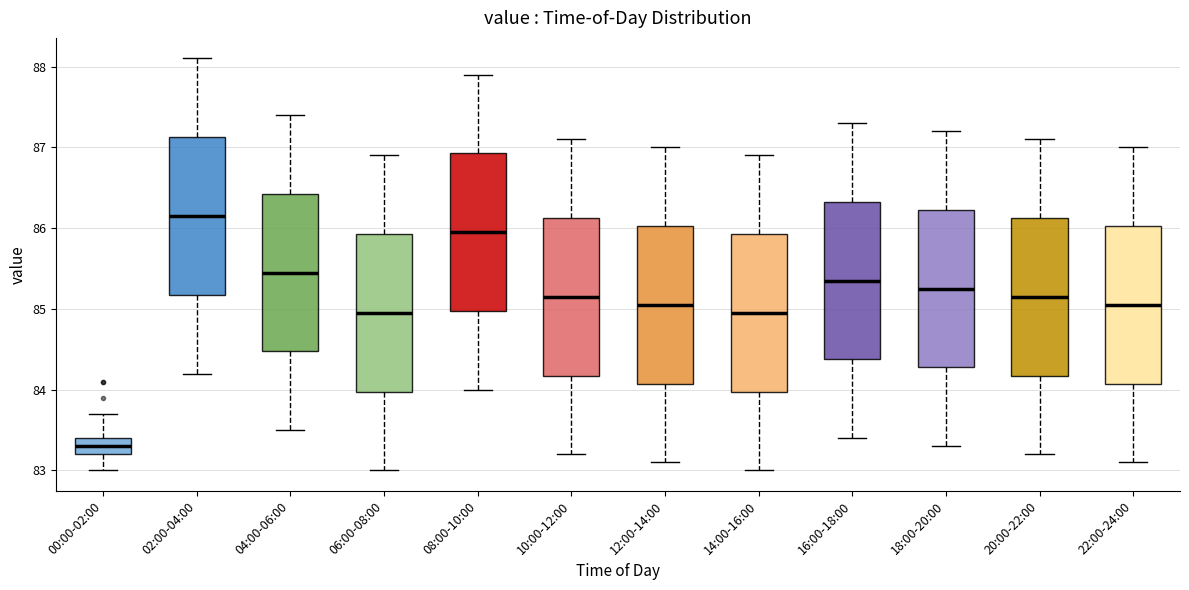

Reading left to right, transcribe this box plot: for each box, give where its median line is, the range the box spans, and where its two whiskers end, as read against the y-axis. The values are not printed on the chart, so give them approximately, as read against the axis.

00:00-02:00: median 83.3, box 83.2 to 83.4, whiskers 83.0 to 83.7
02:00-04:00: median 86.2, box 85.2 to 87.1, whiskers 84.2 to 88.1
04:00-06:00: median 85.5, box 84.5 to 86.4, whiskers 83.5 to 87.4
06:00-08:00: median 85.0, box 84.0 to 85.9, whiskers 83.0 to 86.9
08:00-10:00: median 86.0, box 85.0 to 86.9, whiskers 84.0 to 87.9
10:00-12:00: median 85.2, box 84.2 to 86.1, whiskers 83.2 to 87.1
12:00-14:00: median 85.1, box 84.1 to 86.0, whiskers 83.1 to 87.0
14:00-16:00: median 85.0, box 84.0 to 85.9, whiskers 83.0 to 86.9
16:00-18:00: median 85.4, box 84.4 to 86.3, whiskers 83.4 to 87.3
18:00-20:00: median 85.3, box 84.3 to 86.2, whiskers 83.3 to 87.2
20:00-22:00: median 85.2, box 84.2 to 86.1, whiskers 83.2 to 87.1
22:00-24:00: median 85.1, box 84.1 to 86.0, whiskers 83.1 to 87.0